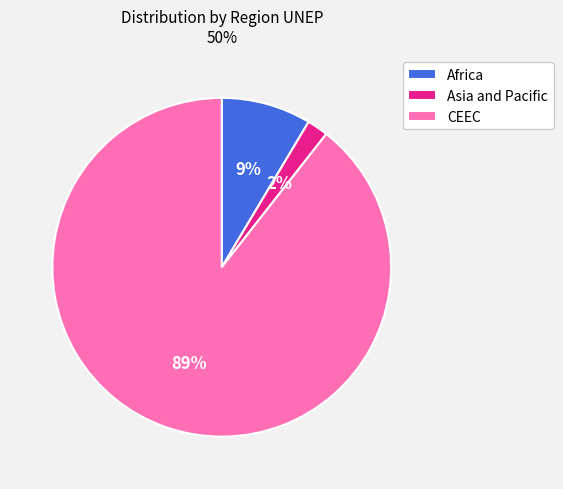

Which has a higher value, CEEC or Asia and Pacific?

CEEC